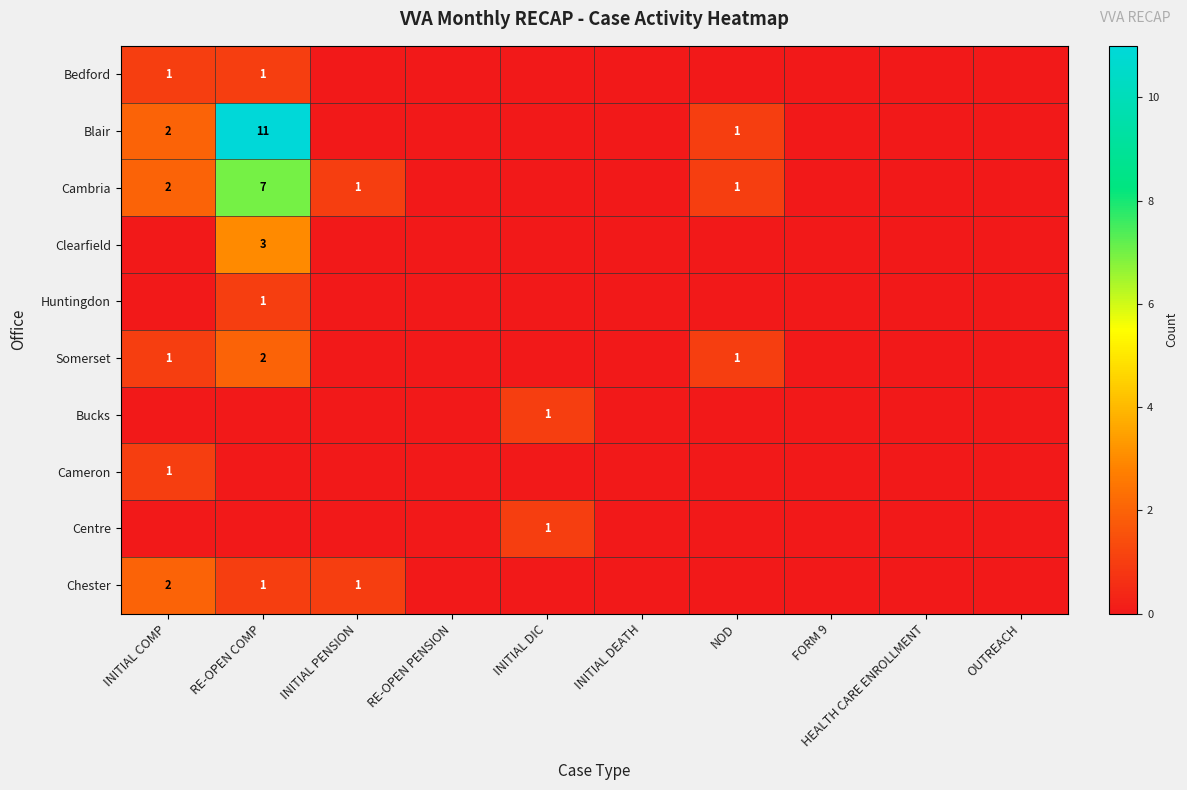

Is it true that Chester equals 1 at INITIAL PENSION?

True